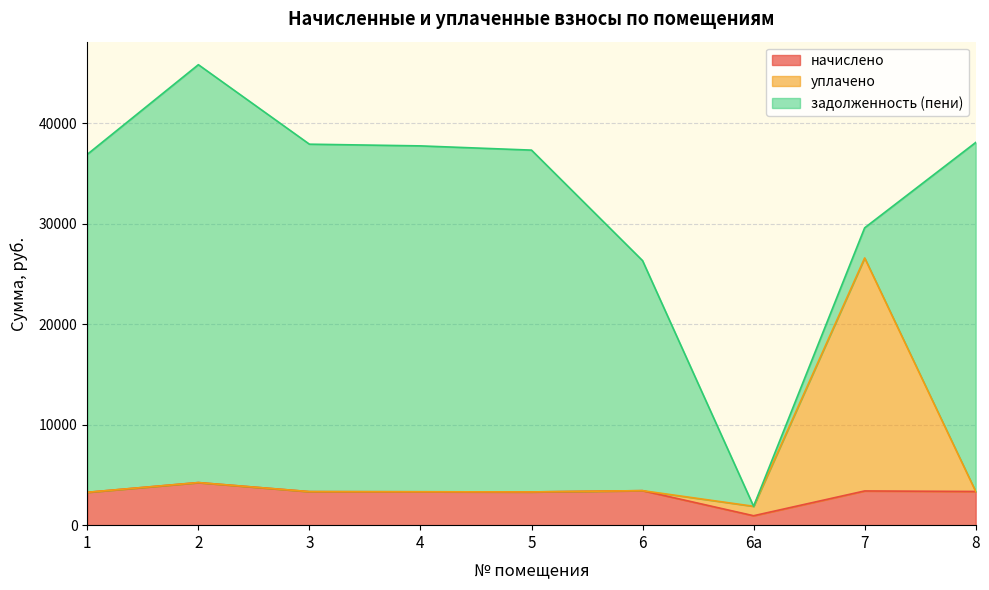

True or false: начислено has more than 1 interior local peaks.

True